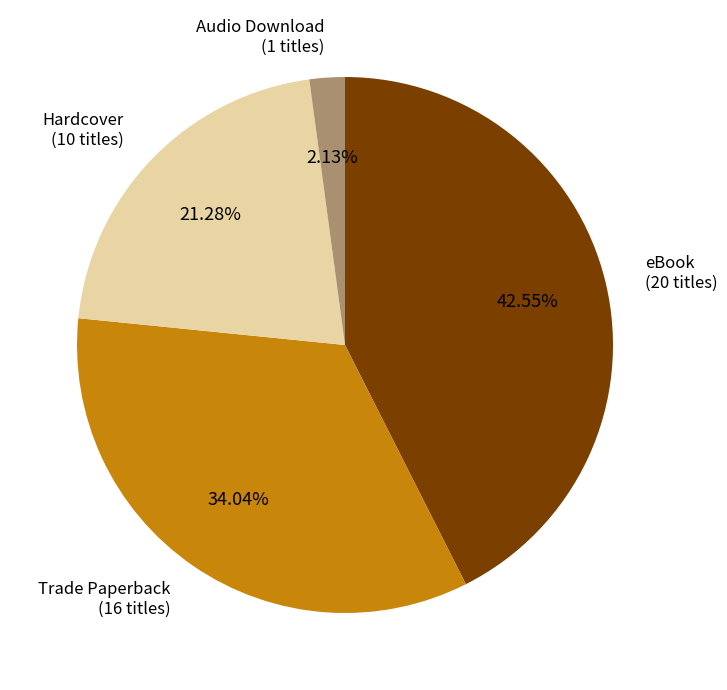

Rank the categories by value from lowest to highest.

Audio Download, Hardcover, Trade Paperback, eBook